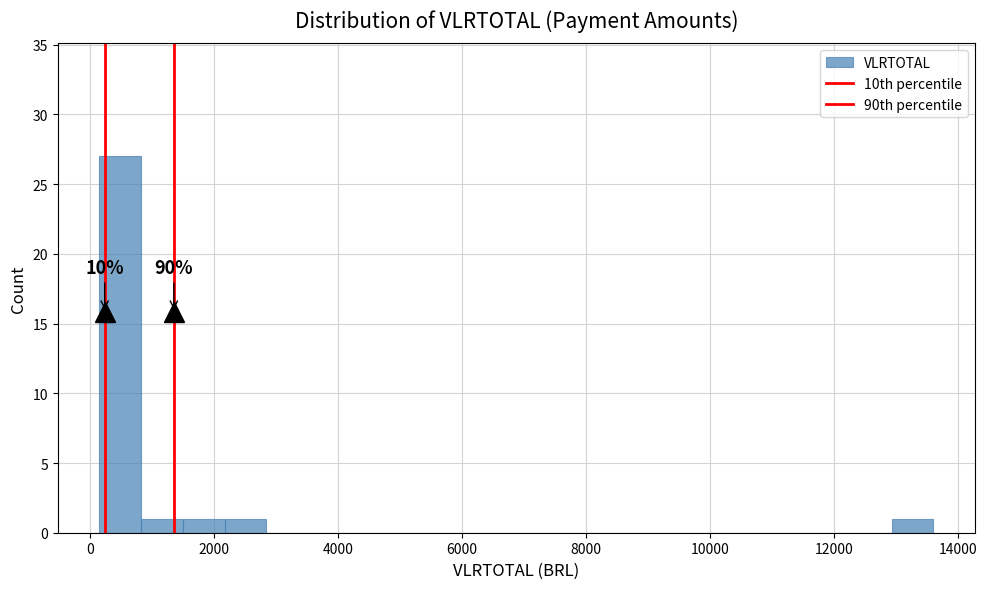

Around what value on the x-axis is the tallest bar? Give the approximate position of its centre, as read against the axis.

400